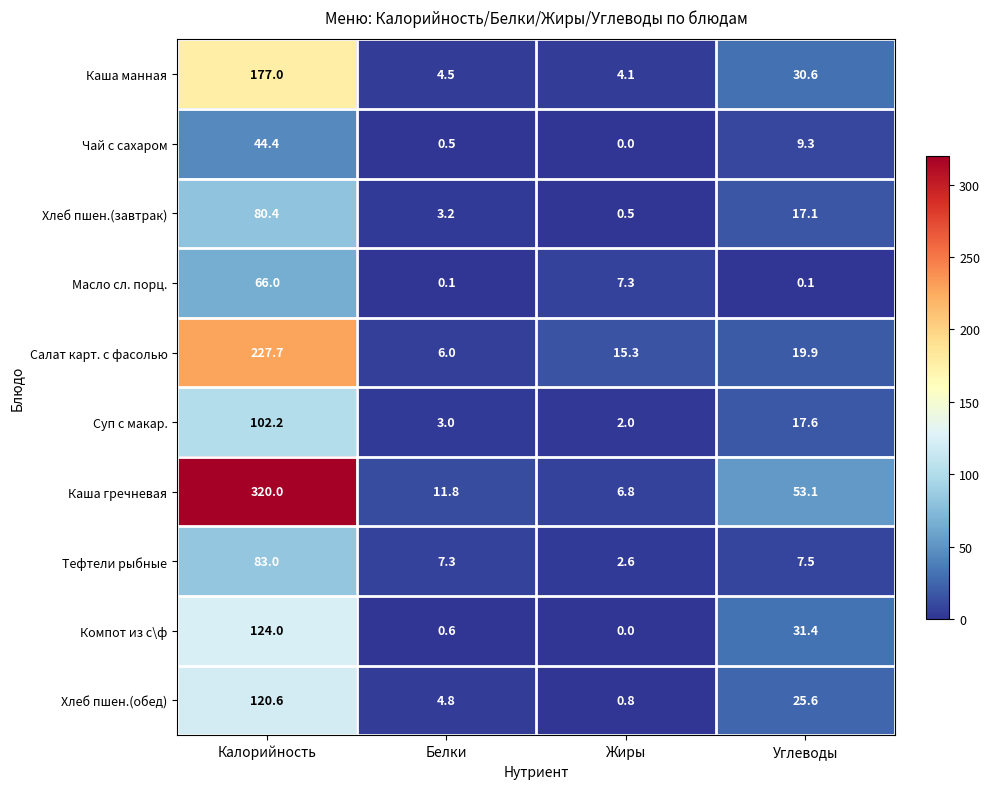

What is the spread (max minus min) of values at Белки?

11.7